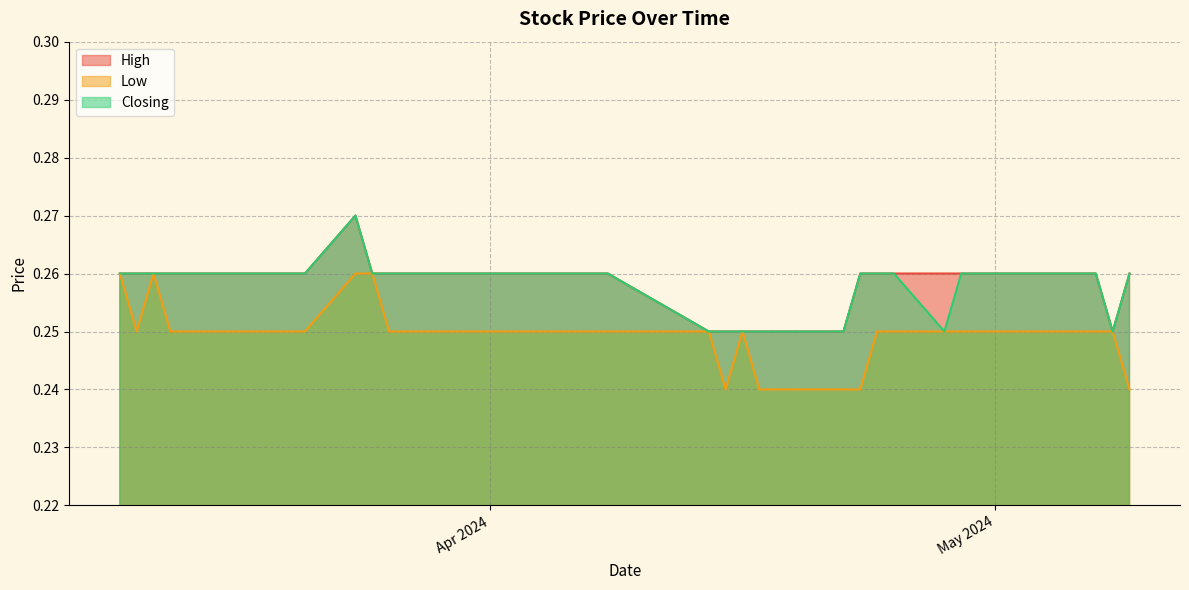

At which category does the chart reach its minimum across all series?

09/05/2024